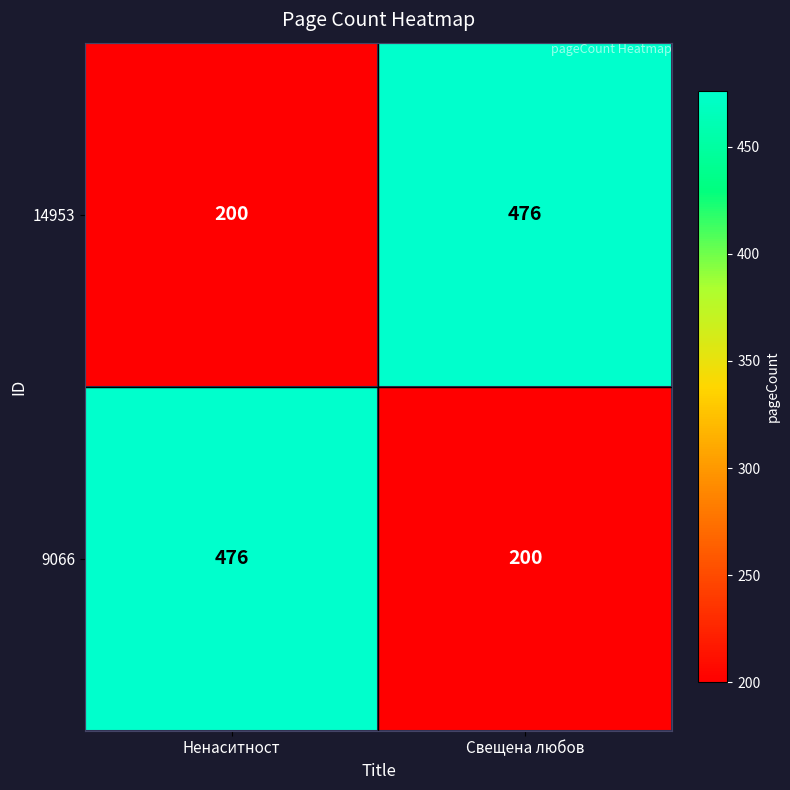

What is the total value across all series at Свещена любов?

676